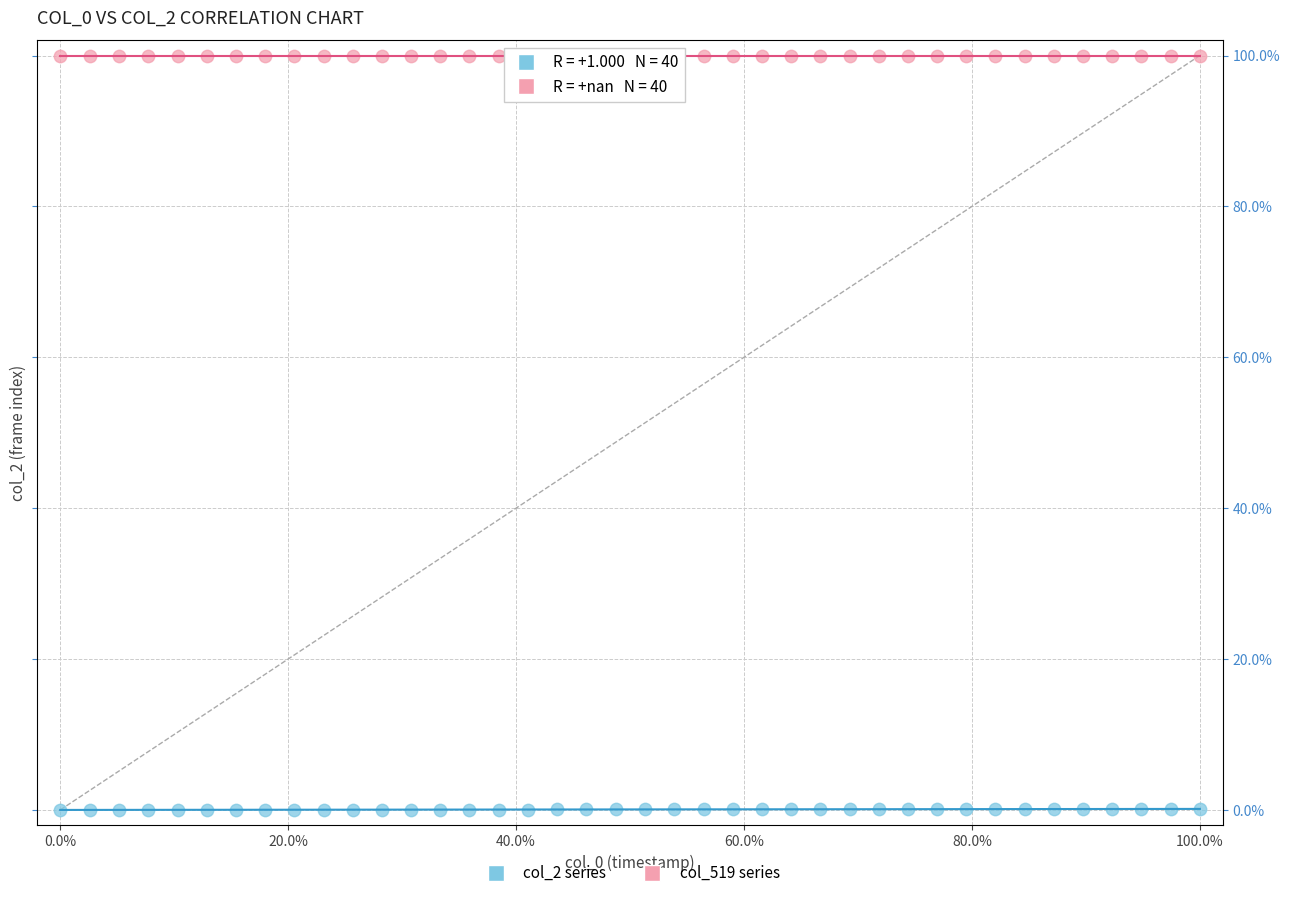

Which series contains the lowest Y value?

col_2 series